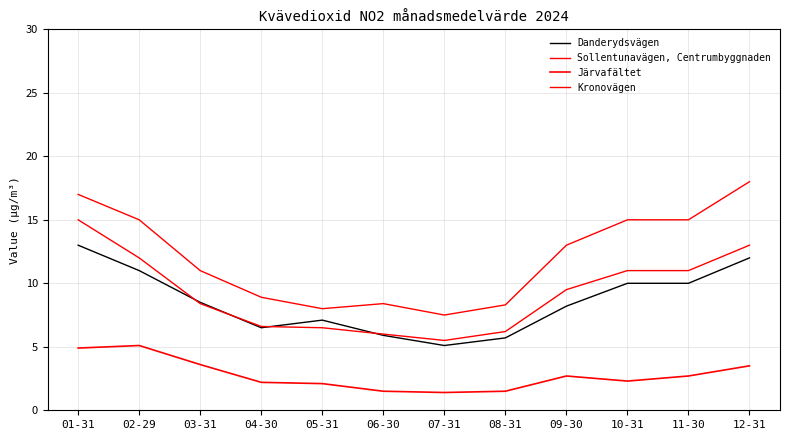

How many lines are shown in the chart?

4